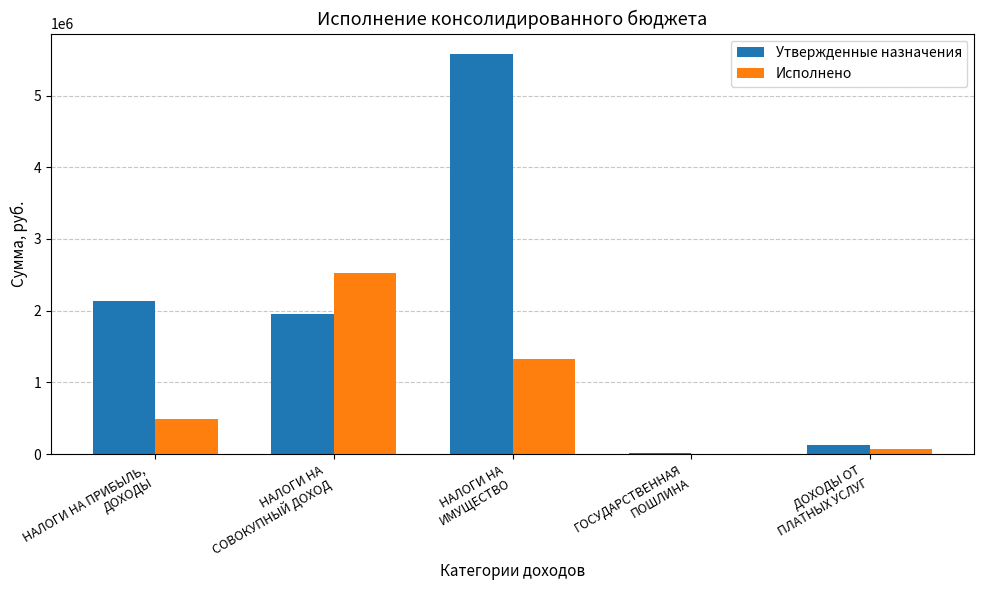

What is the spread (max minus min) of values at НАЛОГИ НА ПРИБЫЛЬ,
ДОХОДЫ?

1653878.0